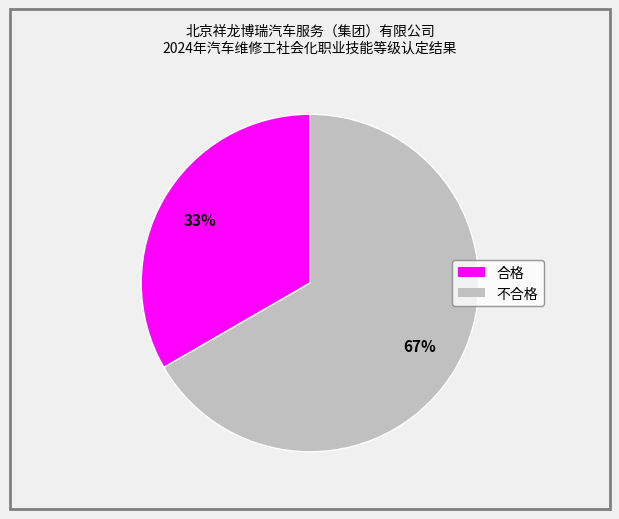

Count the number of slices in the pie.

2